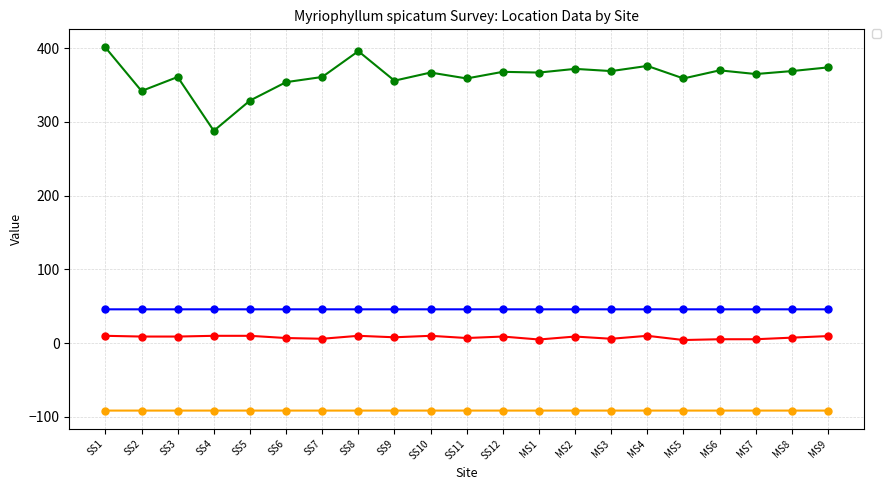

The _location_longitude series shows -91.4 at MS1. True or false?

True